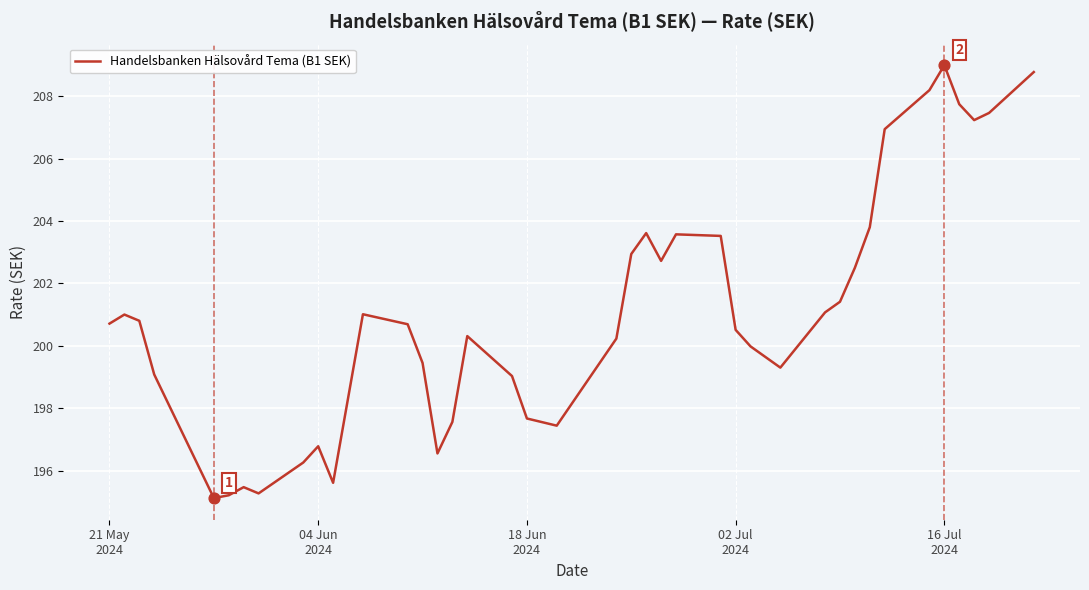

What is the maximum value shown in the chart?

209.0